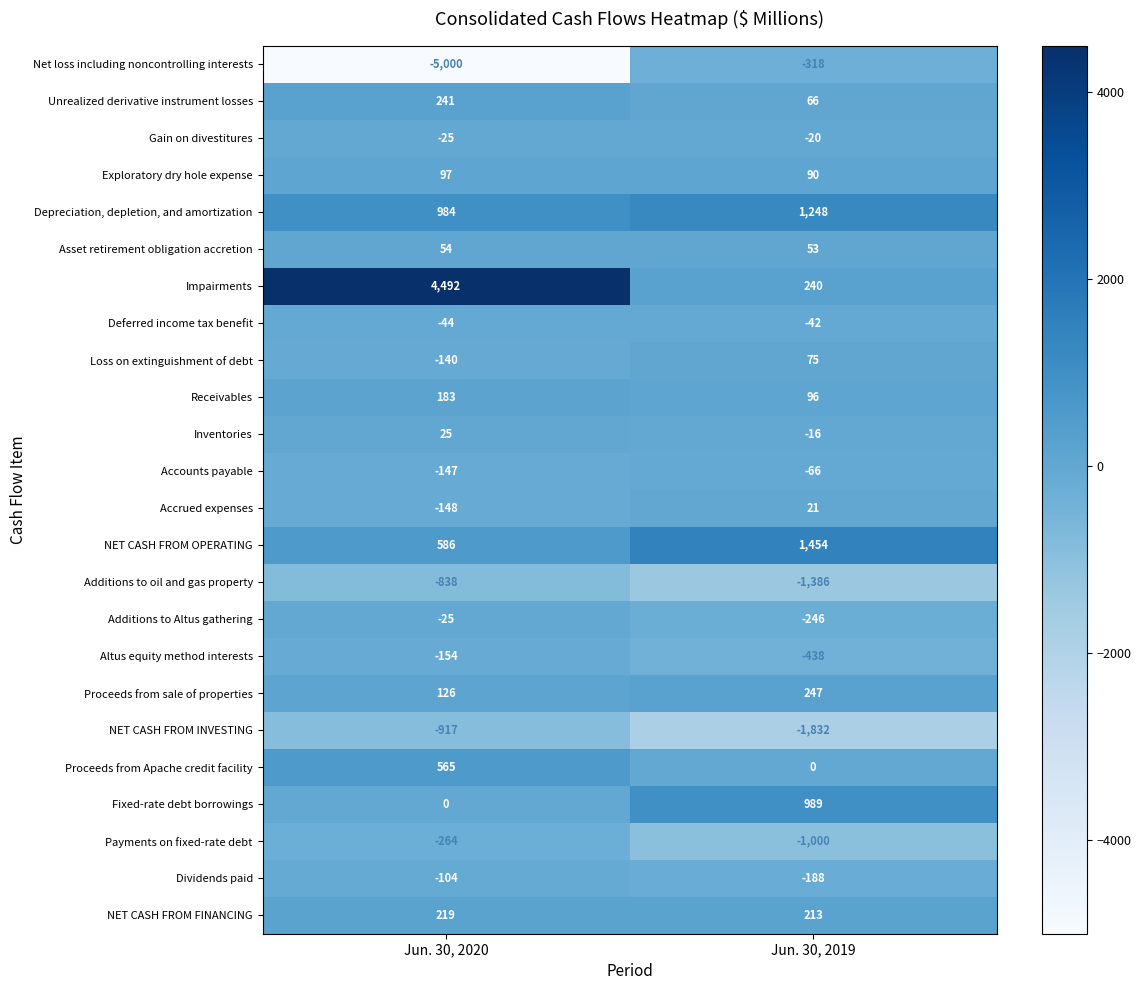

What is the difference between the Payments on fixed-rate debt values at Jun. 30, 2019 and Jun. 30, 2020?

736